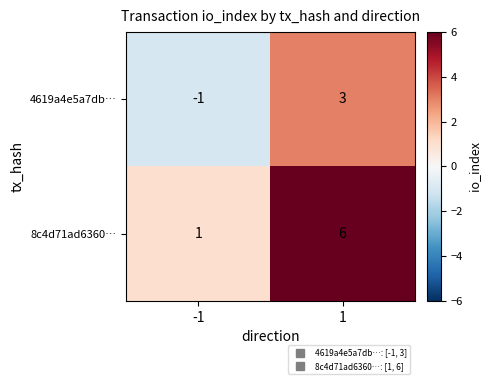

Rank the series by their maximum value, from highest to lowest.

8c4d71ad6360…, 4619a4e5a7db…